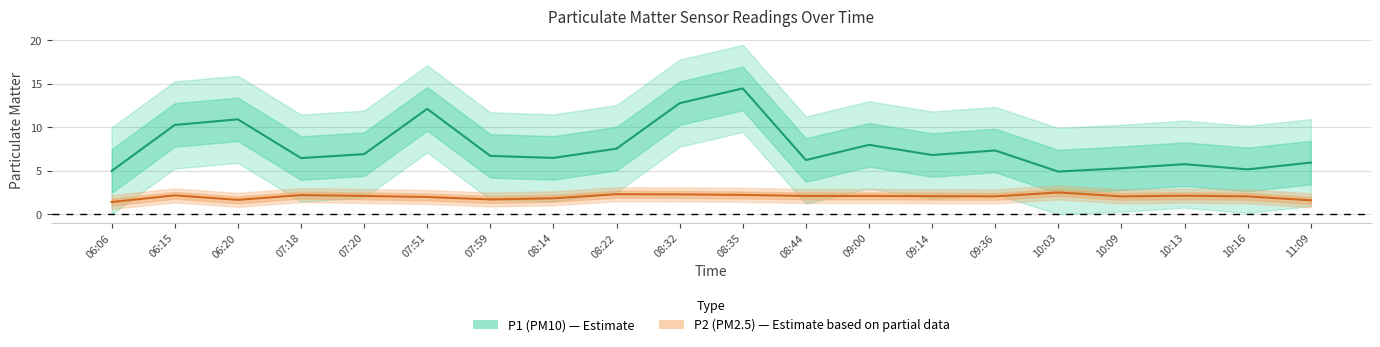

At which label does P2 reach its minimum?

06:06